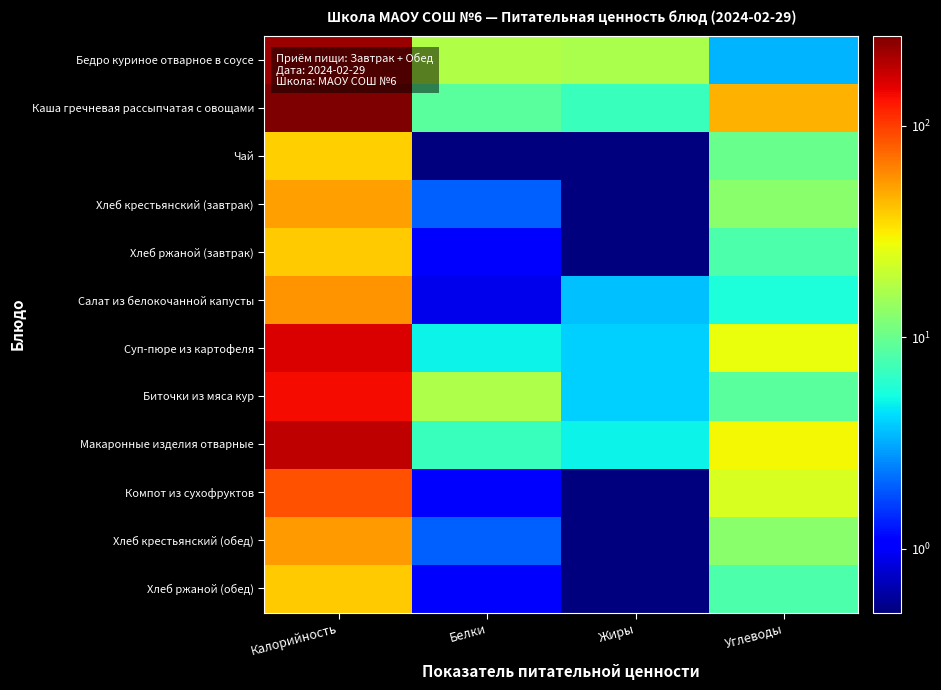

Between Углеводы and Белки, which is larger?

Белки